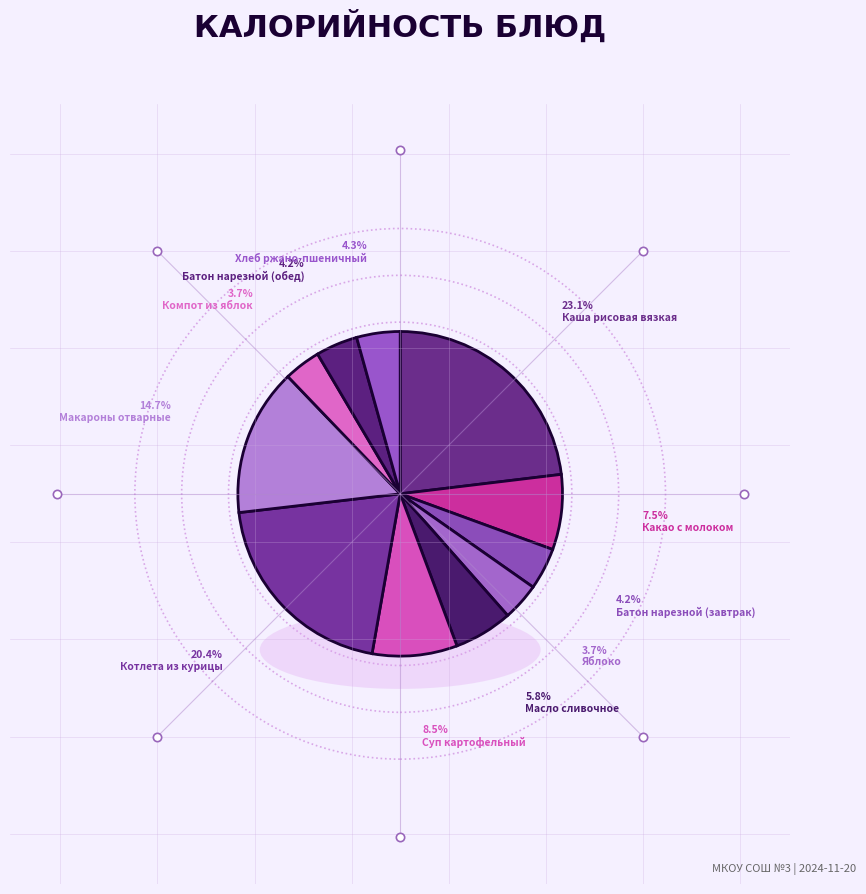

To the nearest percent, what percentage of the pie is Компот из яблок?

4%